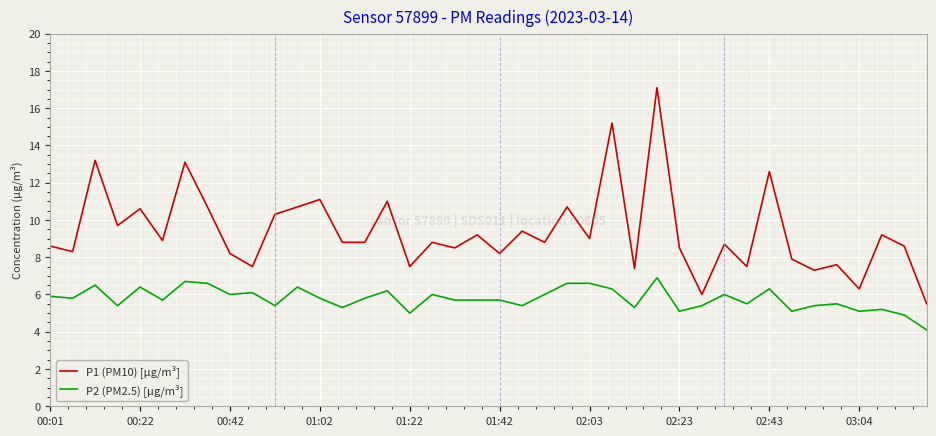

Reading left to right, transcribe all the data shown in this chart.

P1 (PM10) [µg/m³]: 8.6	8.3	13.2	9.7	10.6	8.9	13.1	10.7	8.2	7.5	10.3	10.7	11.1	8.8	8.8	11.0	7.5	8.8	8.5	9.2	8.2	9.4	8.8	10.7	9.0	15.2	7.4	17.1	8.5	6.0	8.7	7.5	12.6	7.9	7.3	7.6	6.3	9.2	8.6	5.5
P2 (PM2.5) [µg/m³]: 5.9	5.8	6.5	5.4	6.4	5.7	6.7	6.6	6.0	6.1	5.4	6.4	5.8	5.3	5.8	6.2	5.0	6.0	5.7	5.7	5.7	5.4	6.0	6.6	6.6	6.3	5.3	6.9	5.1	5.4	6.0	5.5	6.3	5.1	5.4	5.5	5.1	5.2	4.9	4.1